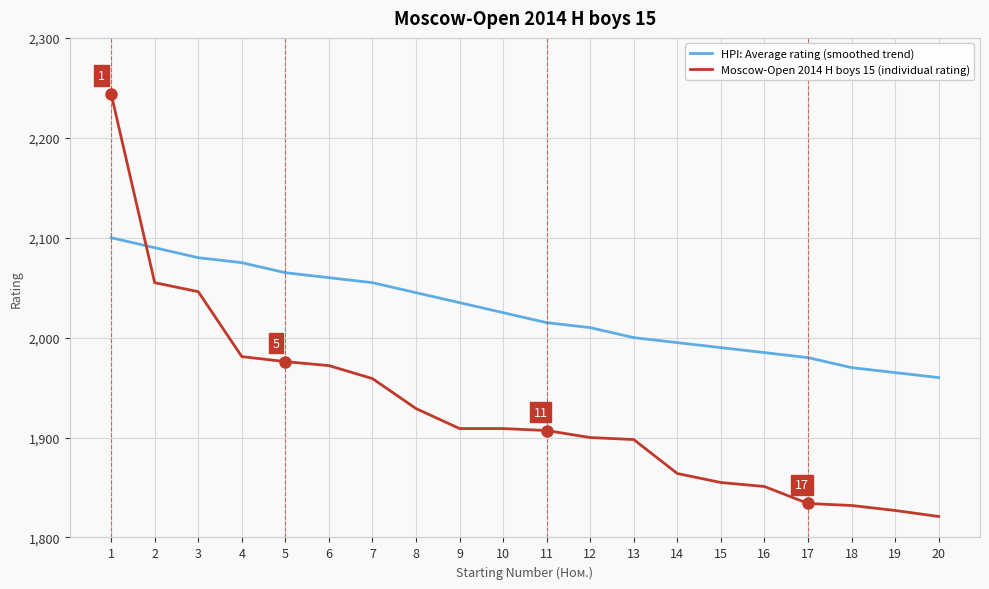

Reading right to left, what are all the values shown in this chart?

HPI: Average rating (smoothed trend): 1960	1965	1970	1980	1985	1990	1995	2000	2010	2015	2025	2035	2045	2055	2060	2065	2075	2080	2090	2100
Moscow-Open 2014 H boys 15 (individual rating): 1821	1827	1832	1834	1851	1855	1864	1898	1900	1907	1909	1909	1929	1959	1972	1976	1981	2046	2055	2244